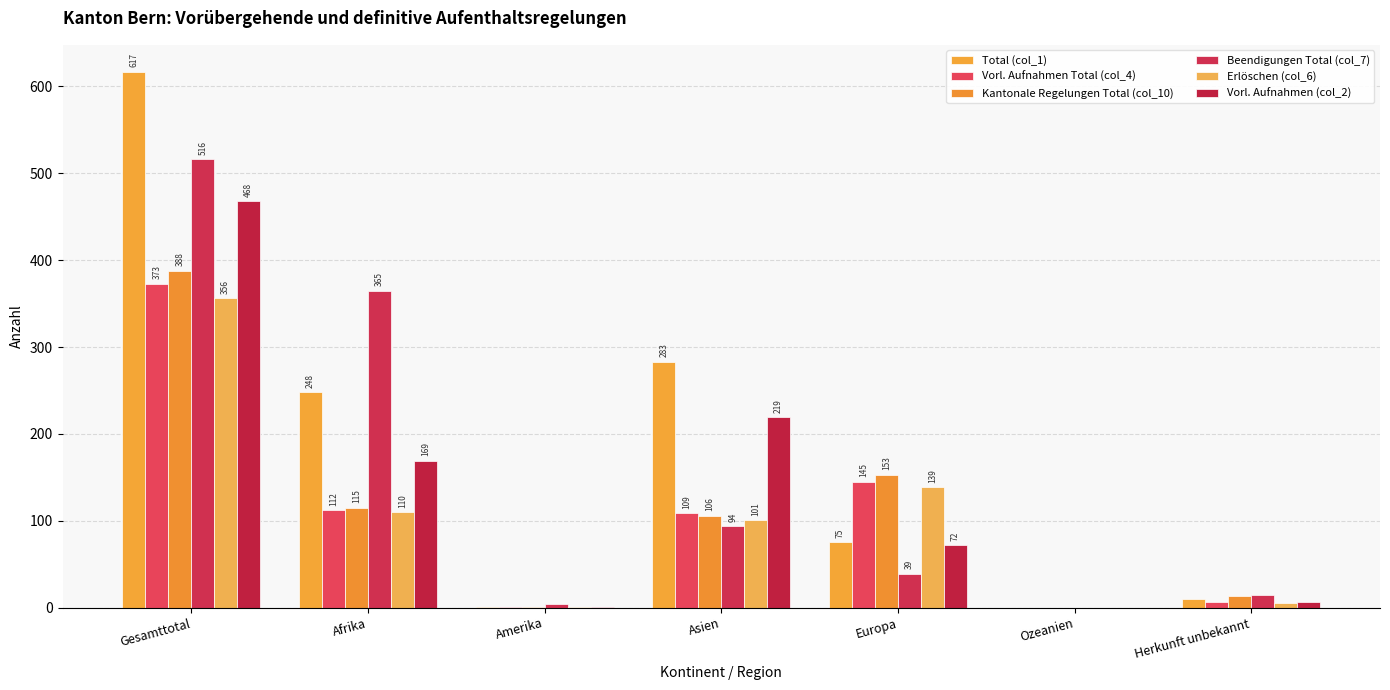

At which label does Kantonale Regelungen Total (col_10) first exceed 106?

Gesamttotal